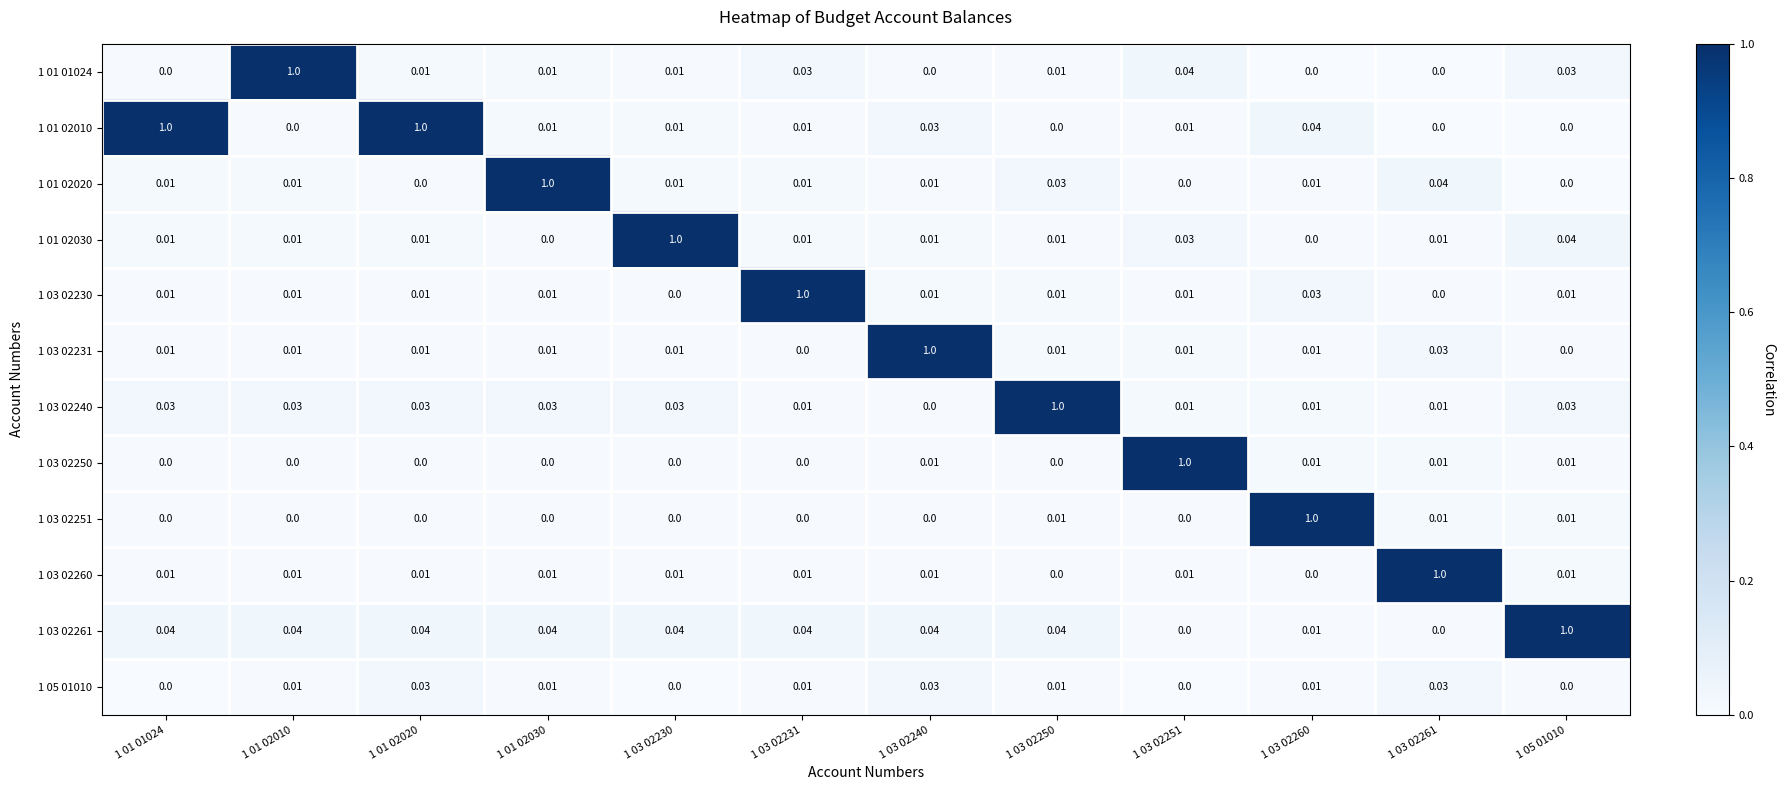

Is the value of 1 05 01010 at 1 01 01024 greater than the value of 1 03 02240 at 1 03 02231?

No